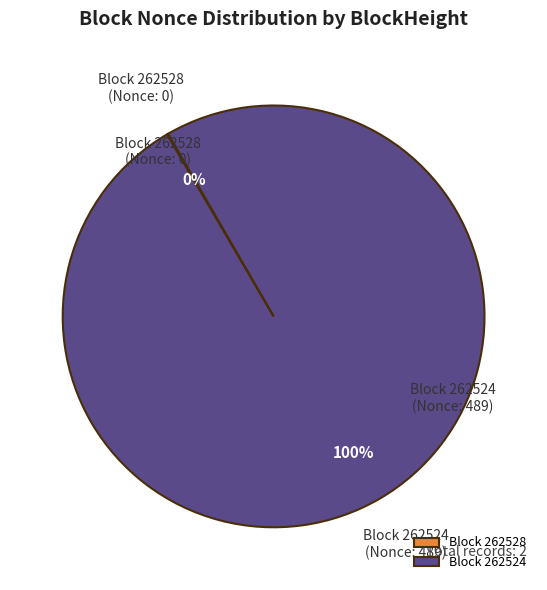

Which category has the biggest portion of the pie?

Block 262524